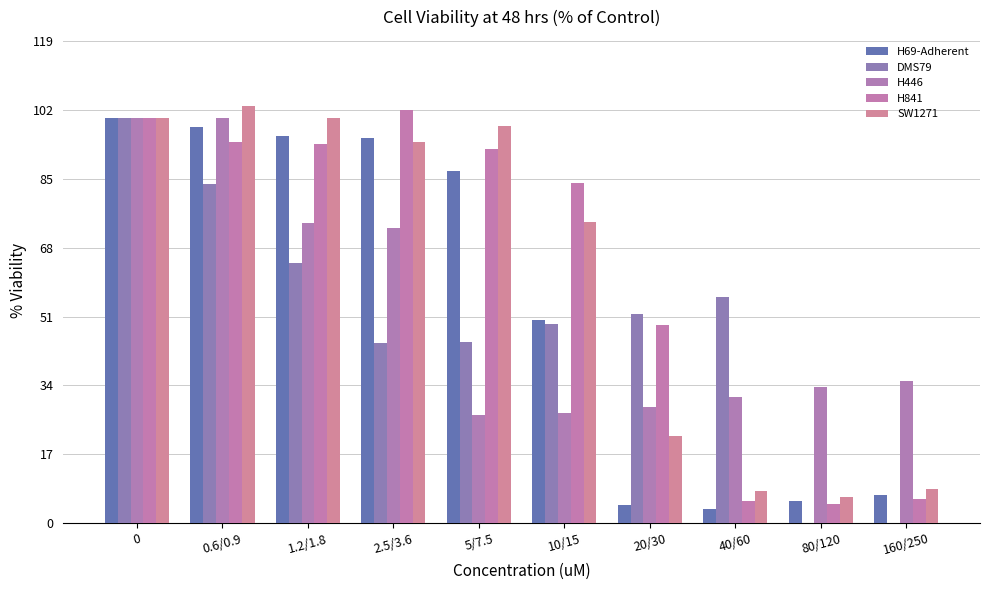

Is the value of H446 at 5/7.5 greater than the value of DMS79 at 20/30?

No